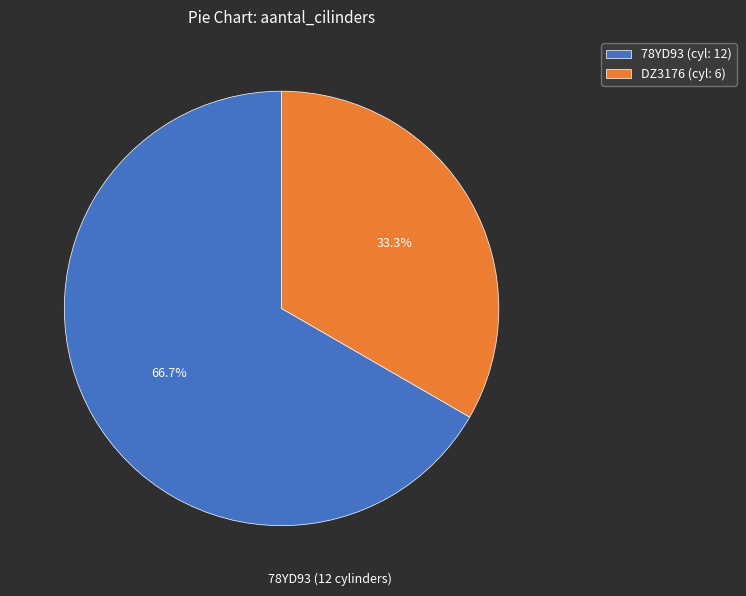

What is the ratio of the value at DZ3176 (cyl: 6) to the value at 78YD93 (cyl: 12)?

0.5